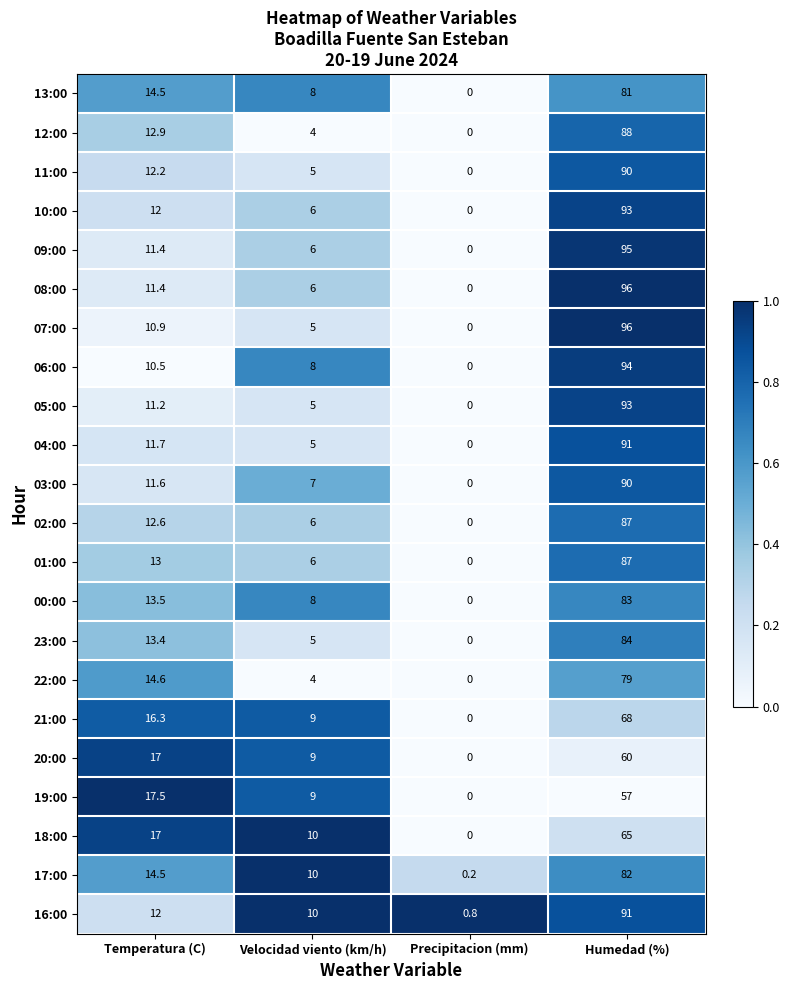

At which label is 21:00 closest to 34?

Temperatura (C)